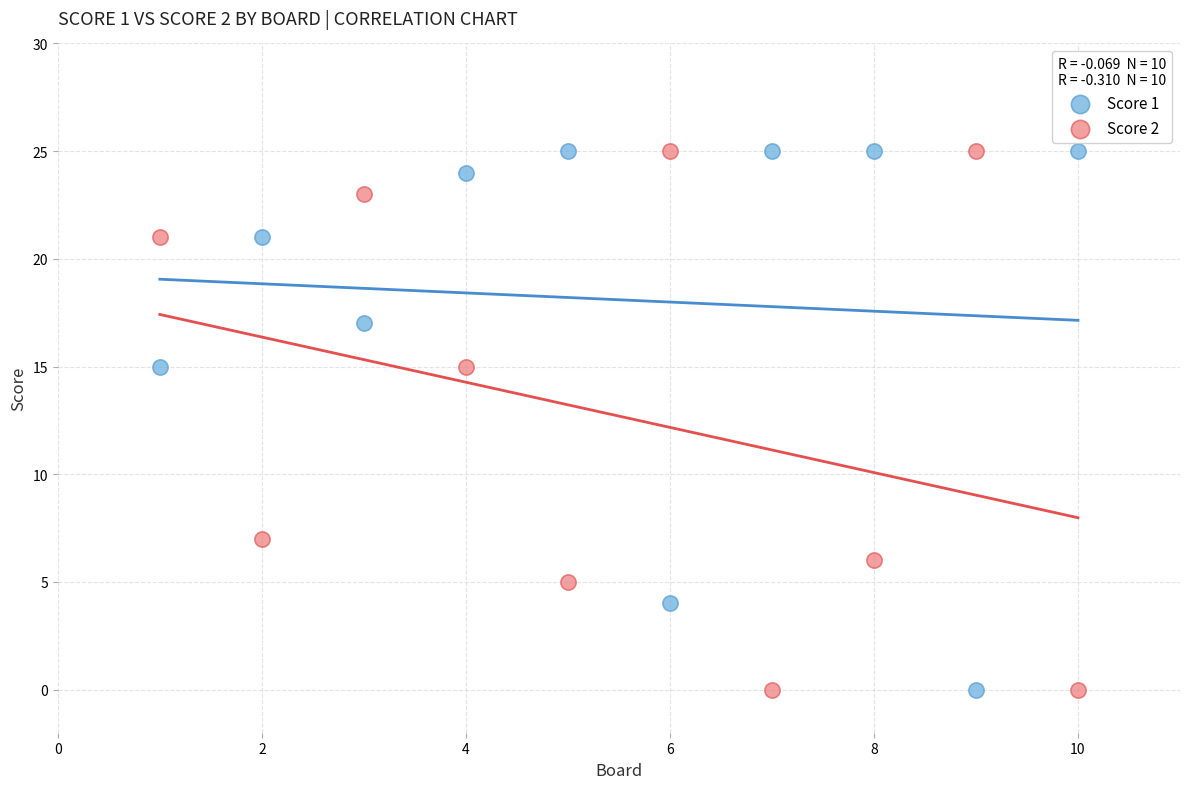

Across all data points, what is the range of Y values (max minus min)?

25